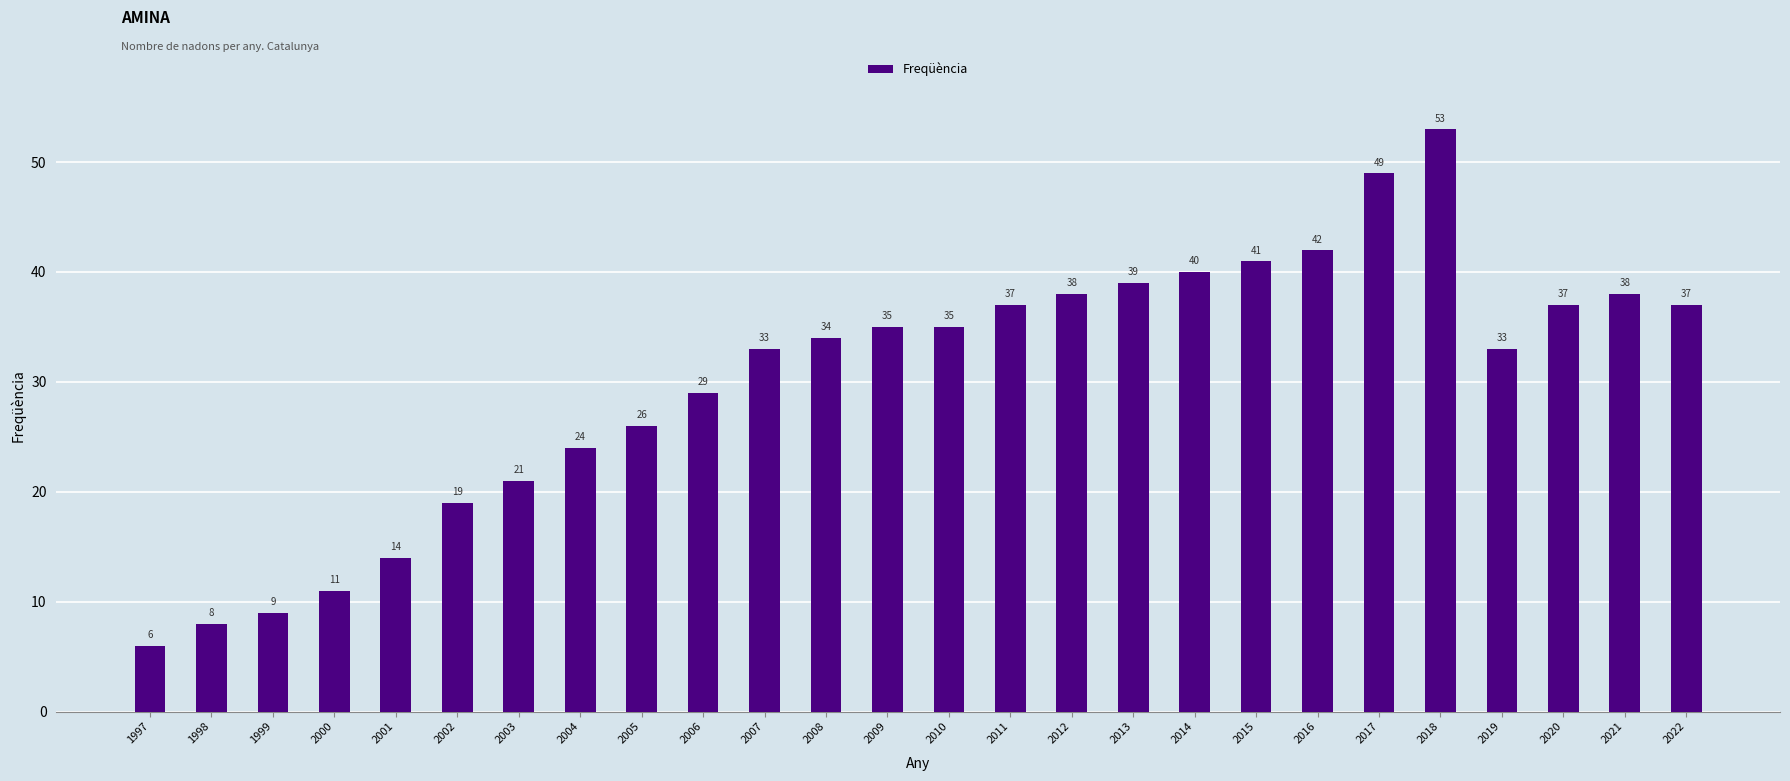

What is the difference between the values at 2021 and 1998?

30